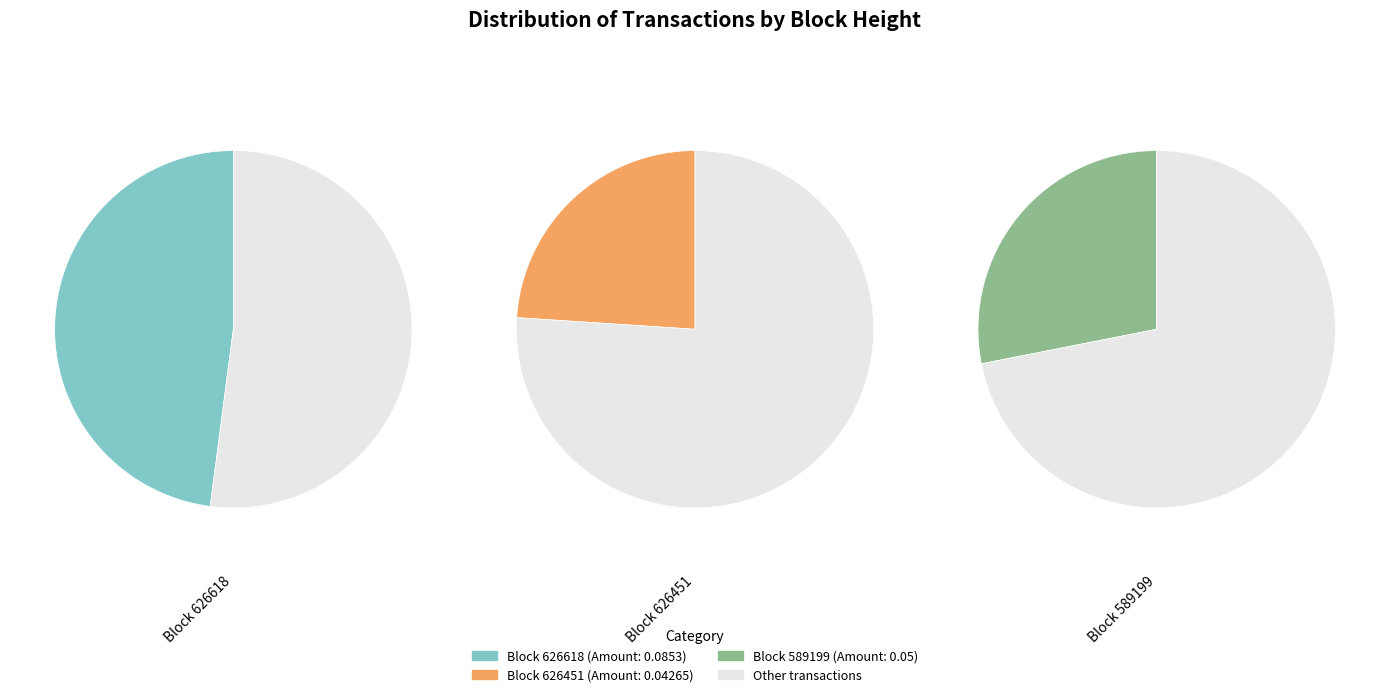

What percentage do 626451 and 626618 together represent?

71.9%